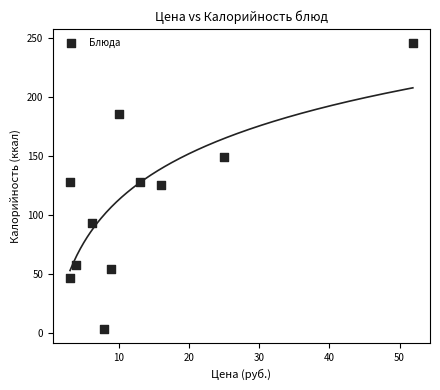

What is the range of Y values (max minus min)?

241.9